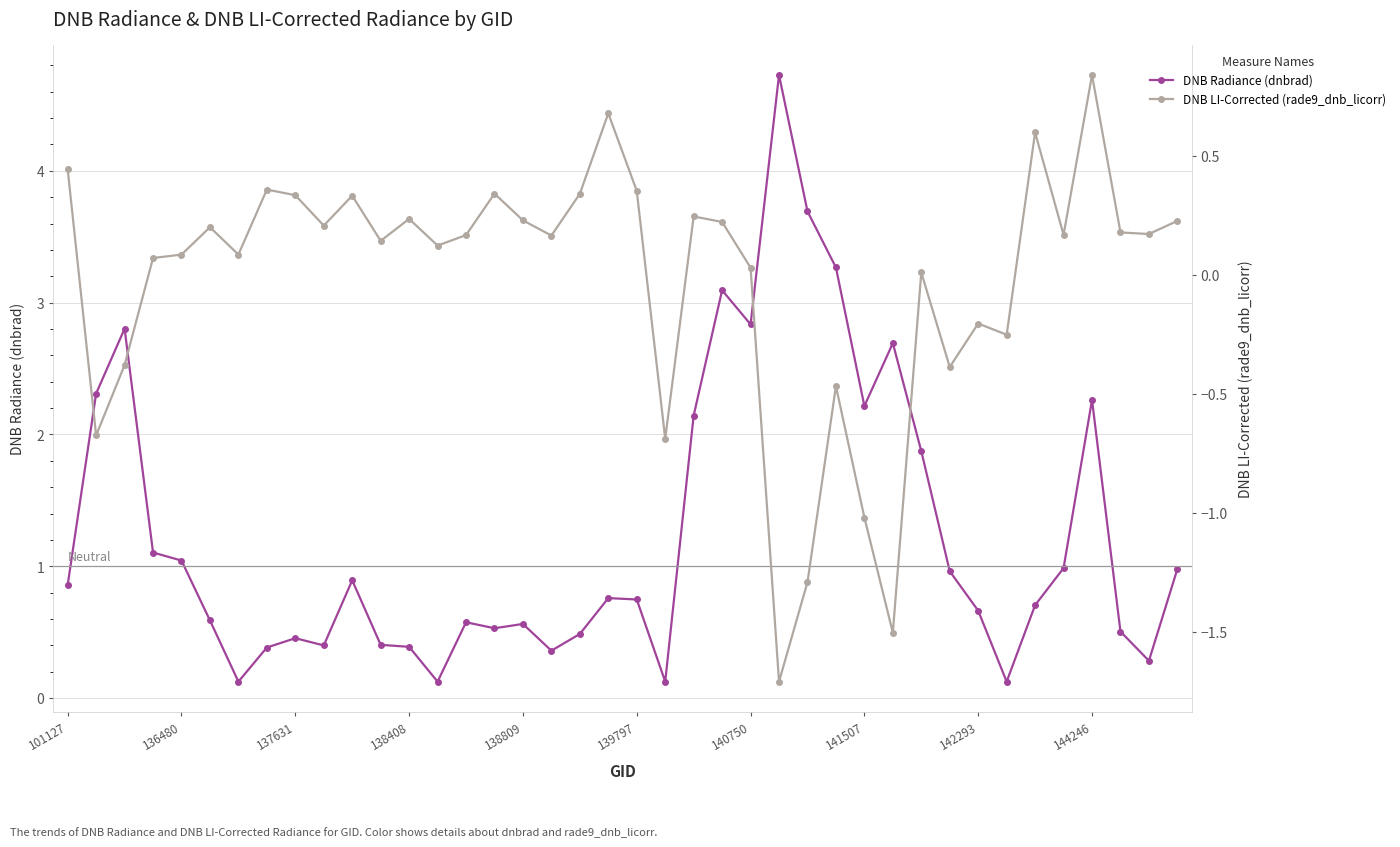

True or false: DNB Radiance (dnbrad) has a value of 0.2 at 11.

False